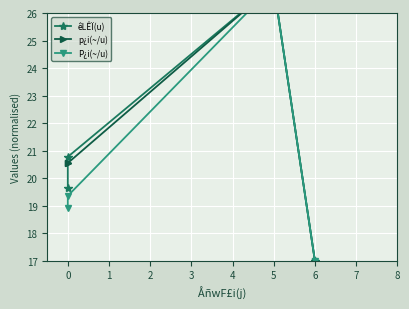

What position from the left is 1?

3